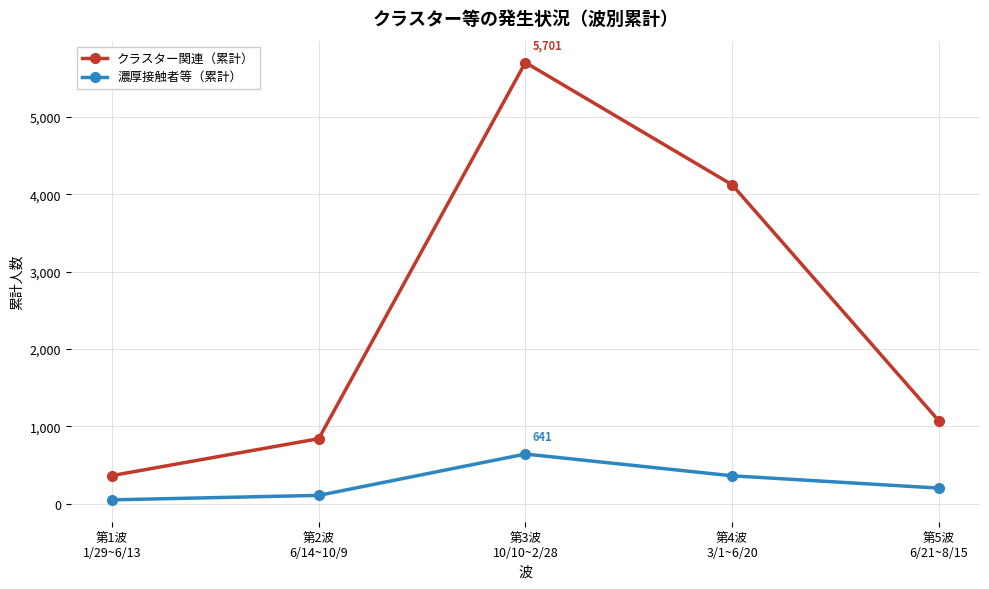

Reading left to right, transcribe all the data shown in this chart.

クラスター関連（累計）: 第1波
1/29~6/13=363	第2波
6/14~10/9=840	第3波
10/10~2/28=5701	第4波
3/1~6/20=4122	第5波
6/21~8/15=1073
濃厚接触者等（累計）: 第1波
1/29~6/13=49	第2波
6/14~10/9=107	第3波
10/10~2/28=641	第4波
3/1~6/20=360	第5波
6/21~8/15=201